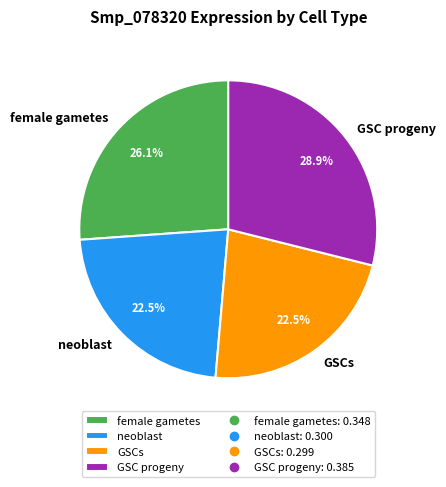

Combined, what portion of the pie is neoblast and GSC progeny?

51.4%